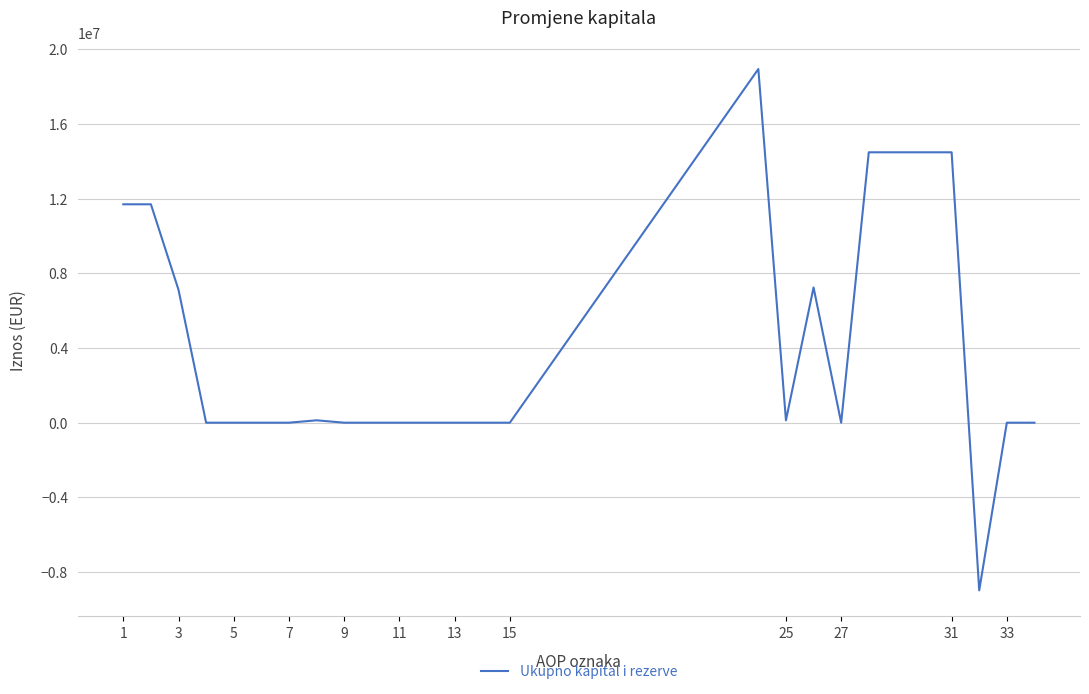

What is the difference between the maximum and minimum values?

27915555